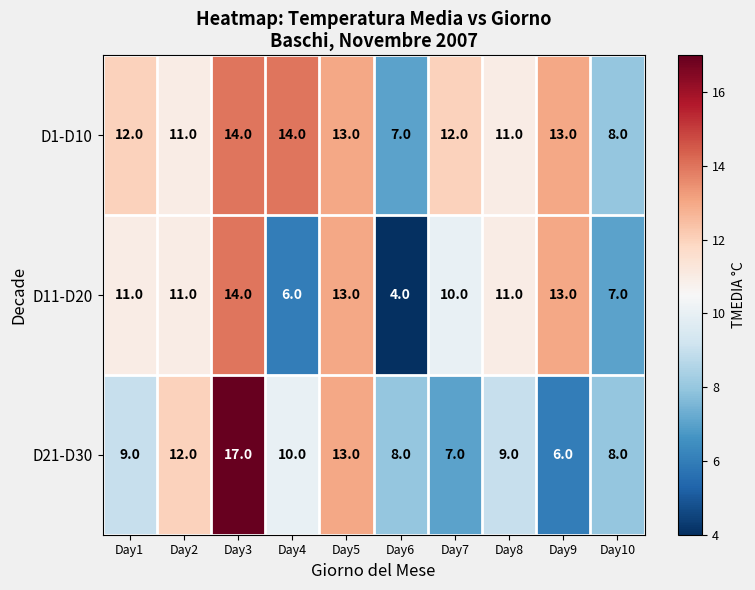

Read the D11-D20 value at Day5.

13